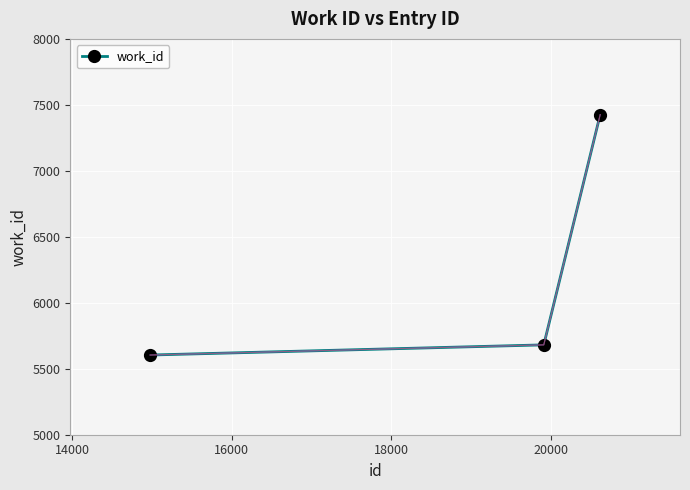

What is the maximum value shown in the chart?

7426